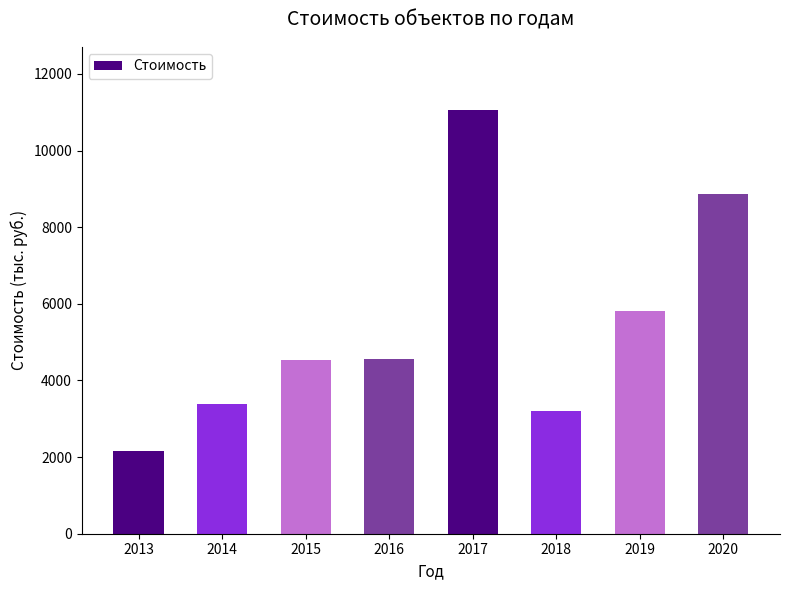

The chart shows a value of 825.8 at 2013. True or false?

False